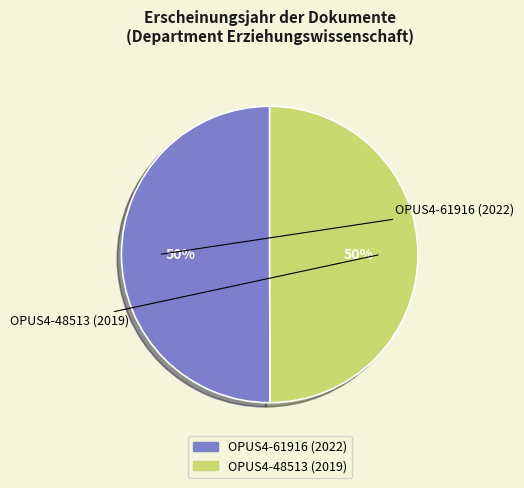

The OPUS4-48513 (2019) slice represents 55% of the pie. True or false?

False